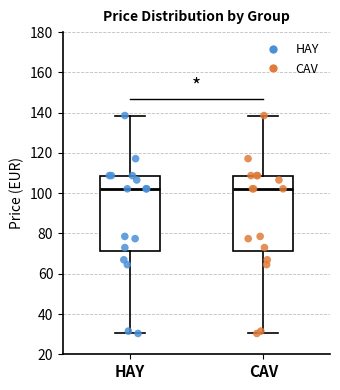

Where does the lower whisker of the box for CAV end on the y-axis? The values are not printed on the chart, so give them approximately, as read against the axis.

30